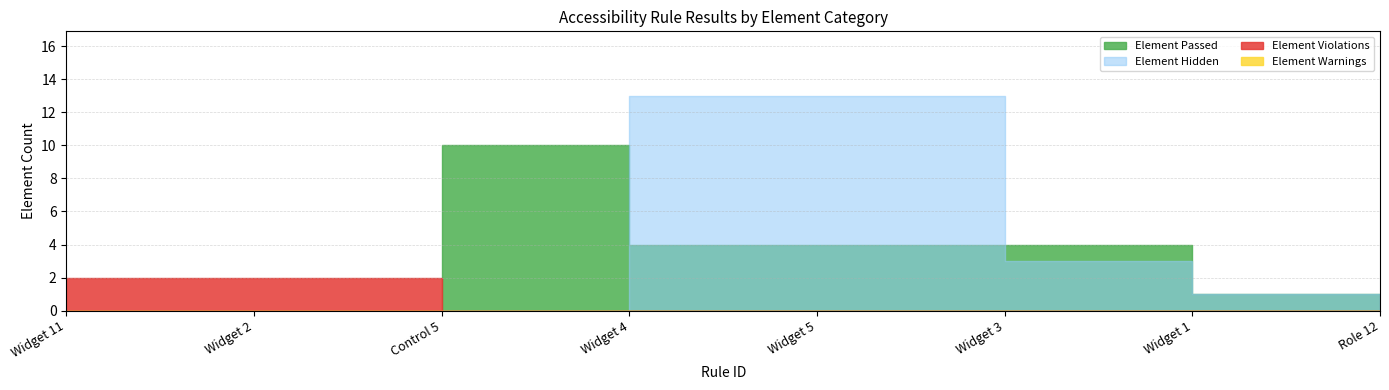

What is the label of the 3rd point from the left?

Control 5